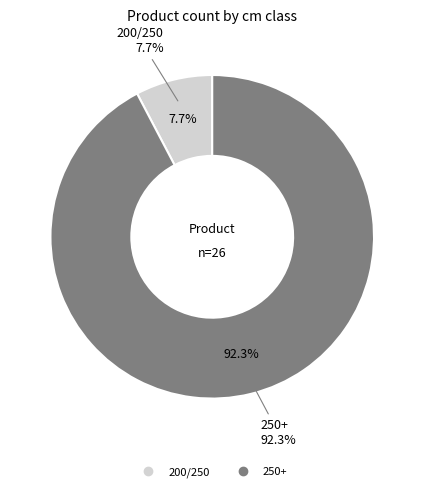

Which category has the smallest portion of the pie?

200/250